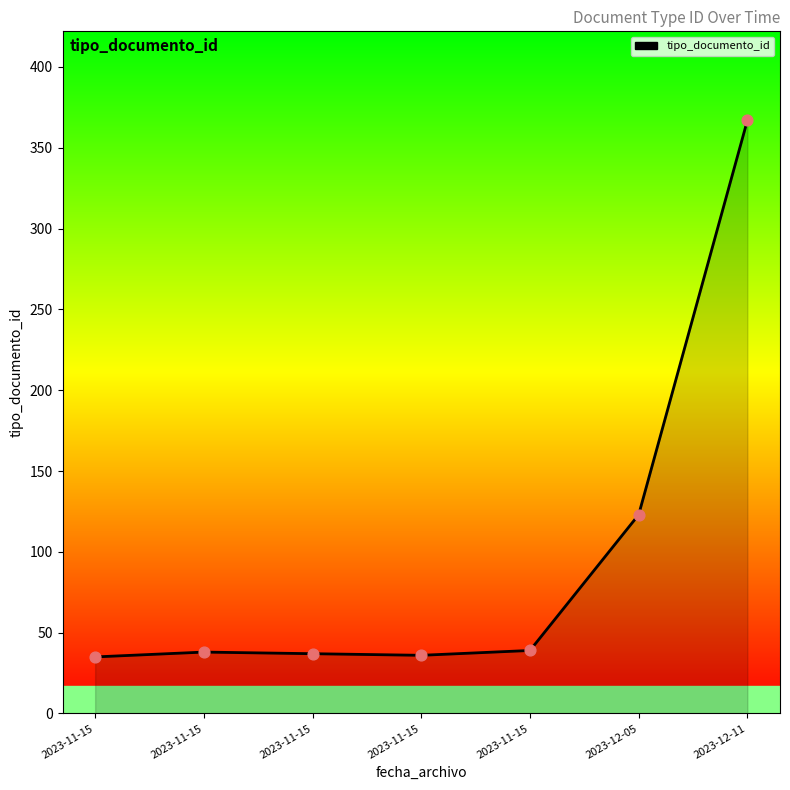

Does the chart have visible grid lines?

No